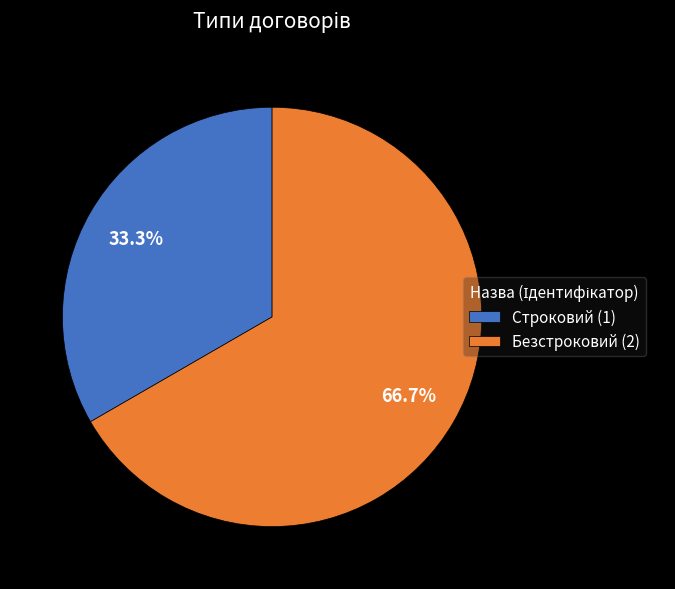

To the nearest percent, what portion does Безстроковий represent?

67%